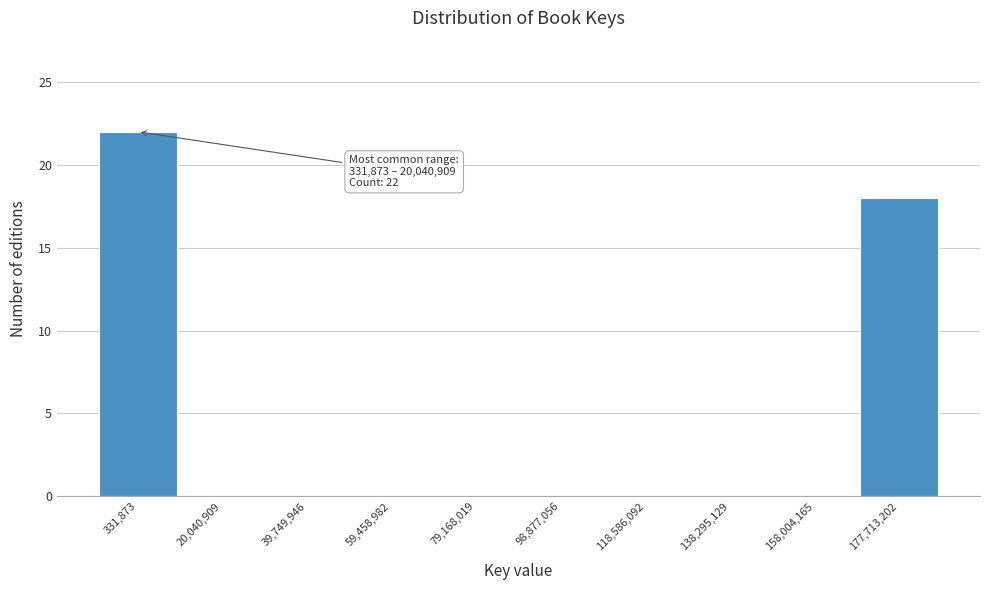

Reading right to left, extract all data points from this chart.

177,713,202=18	158,004,165=0	138,295,129=0	118,586,092=0	98,877,056=0	79,168,019=0	59,458,982=0	39,749,946=0	20,040,909=0	331,873=22